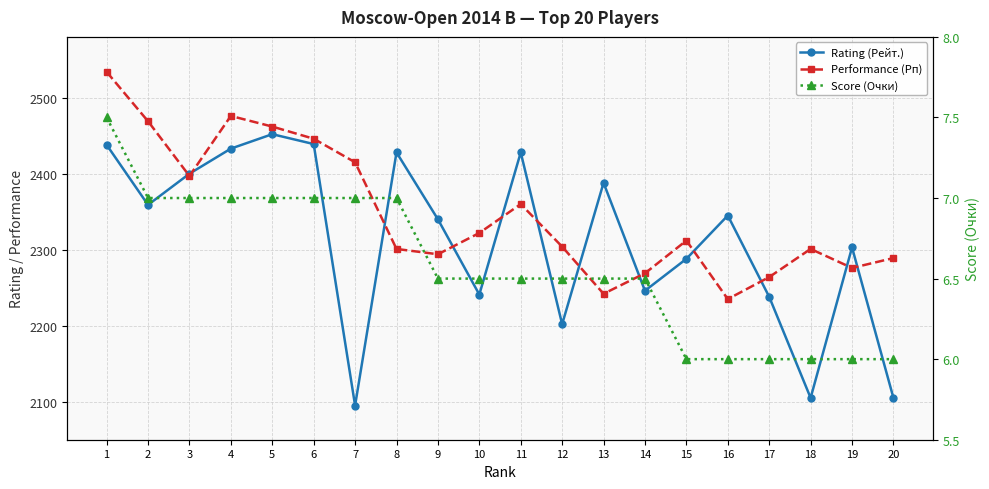

Rank the series by their maximum value, from lowest to highest.

Score (Очки), Rating (Рейт.), Performance (Рп)